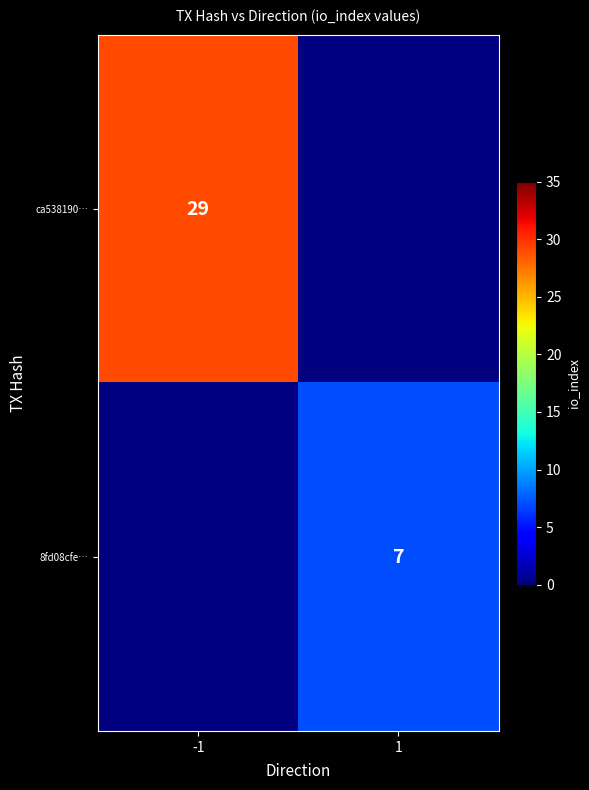

Is the value of ca538190… at -1 greater than the value of 8fd08cfe… at 1?

Yes